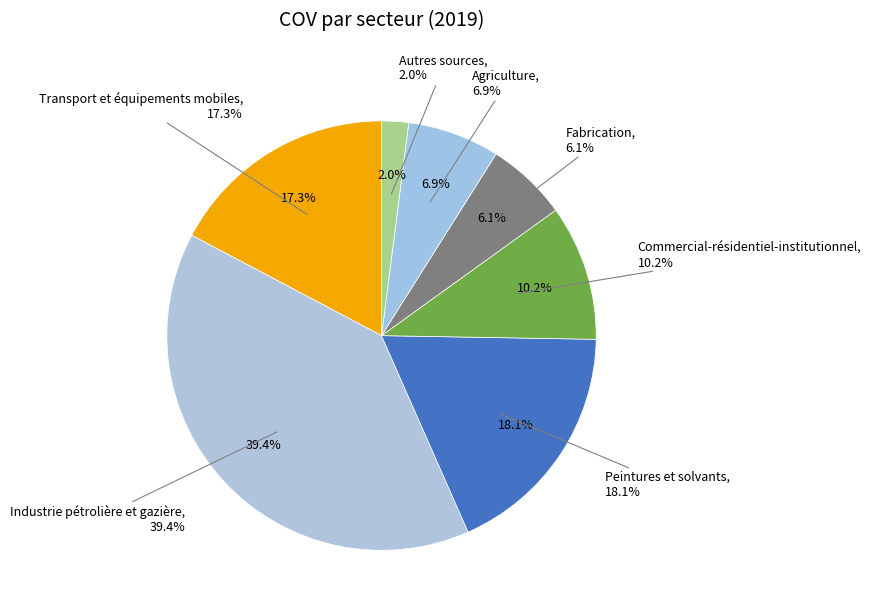

To the nearest percent, what is the combined percentage of Peintures et solvants and Agriculture?

25%